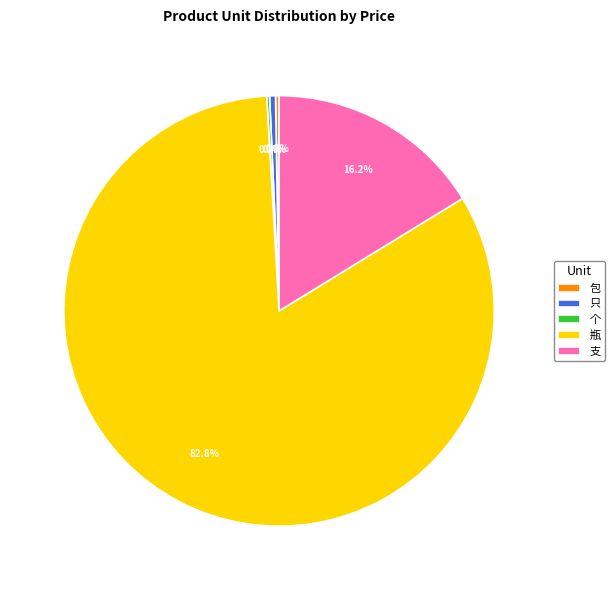

Does 瓶 account for over 50% of the chart?

Yes